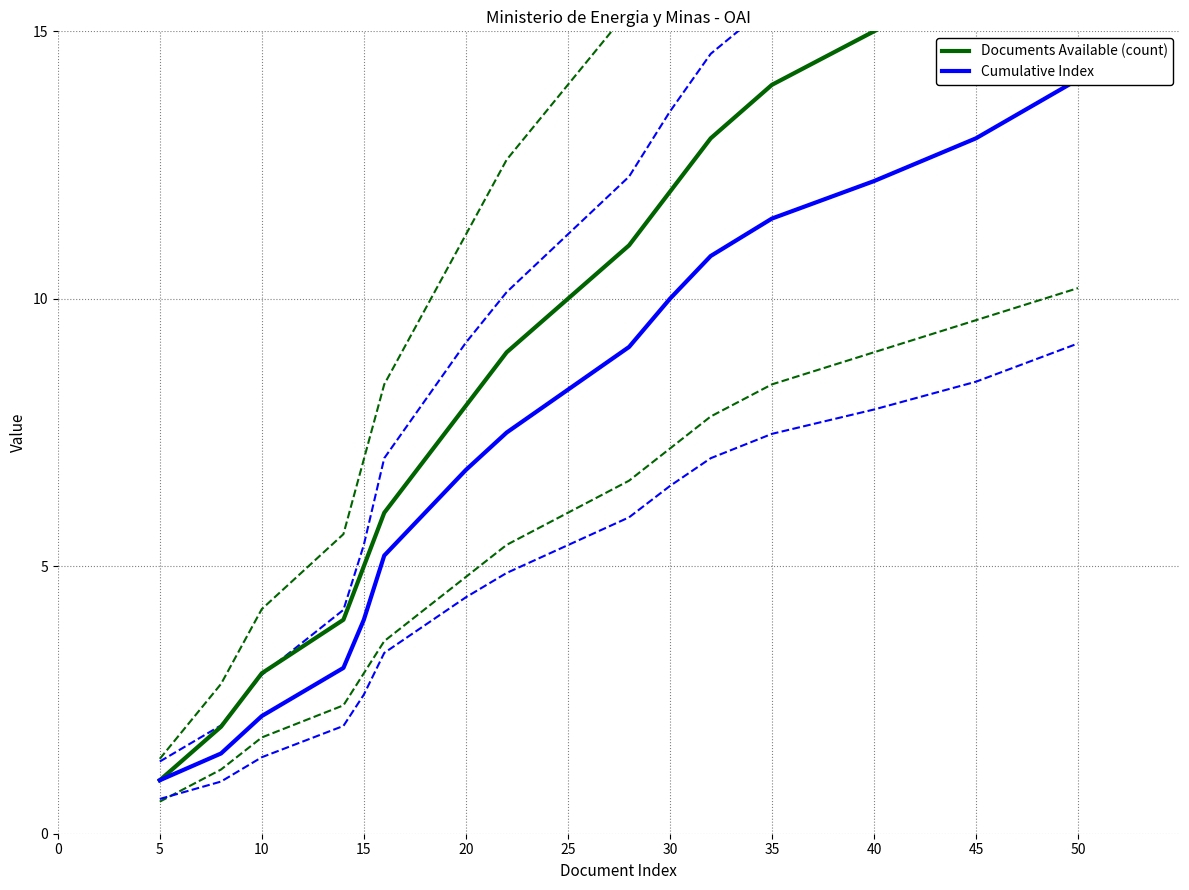

True or false: Cumulative Index and Documents Available (count) cross at least once.

False